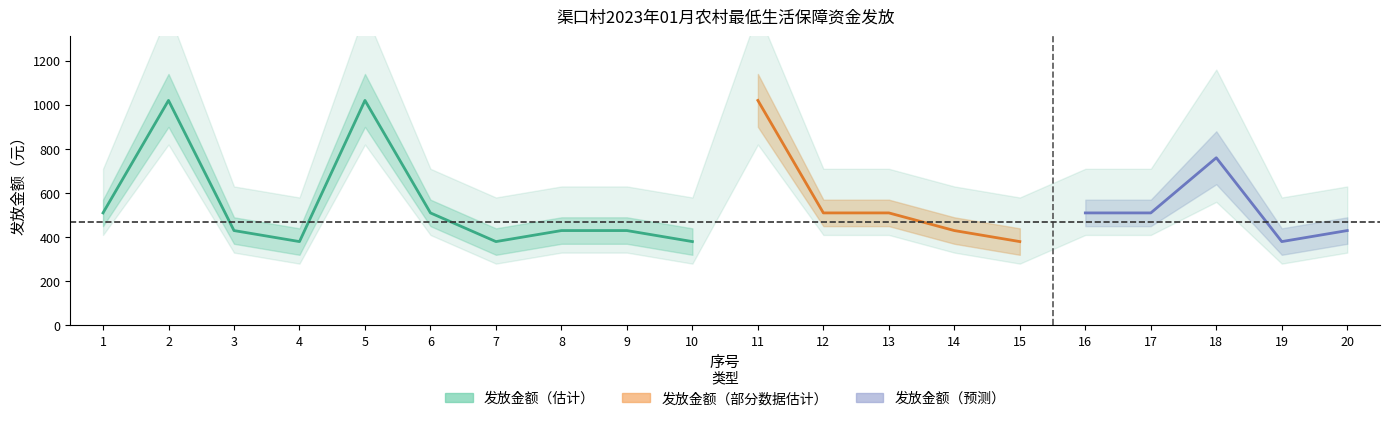

What is the sum of the 发放金额 values at 17 and 9?

940